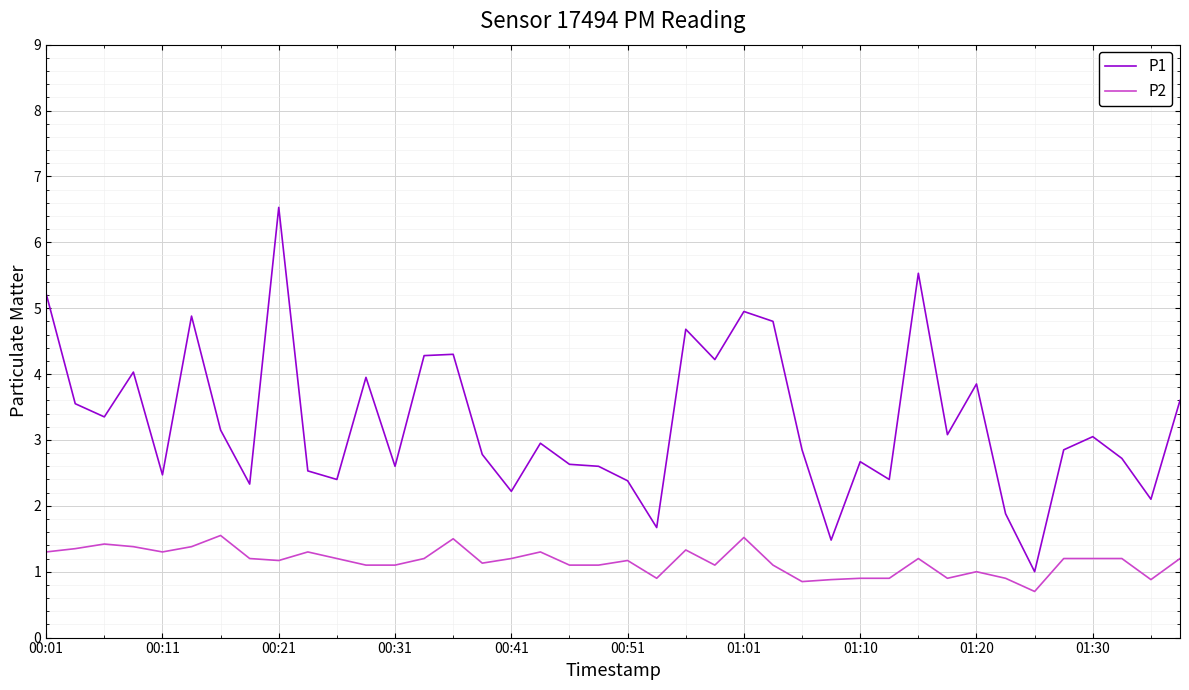

How many distinct data groups are displayed?

2